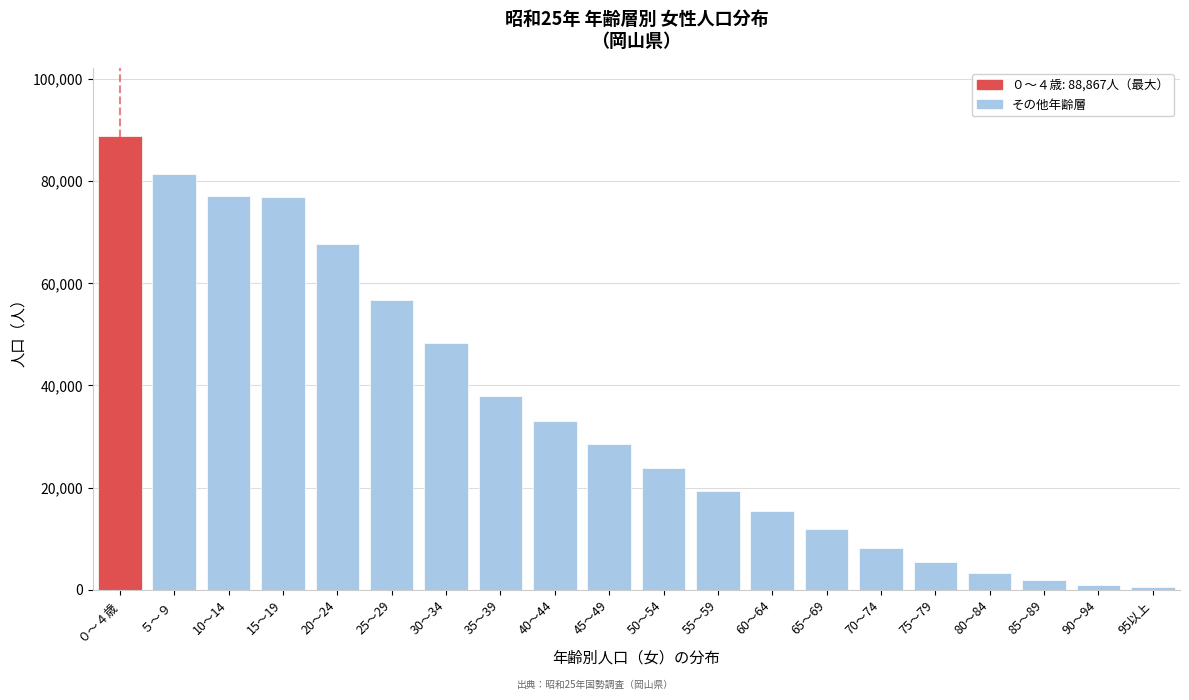

Is it true that the value at 30～34 is 48315?

True